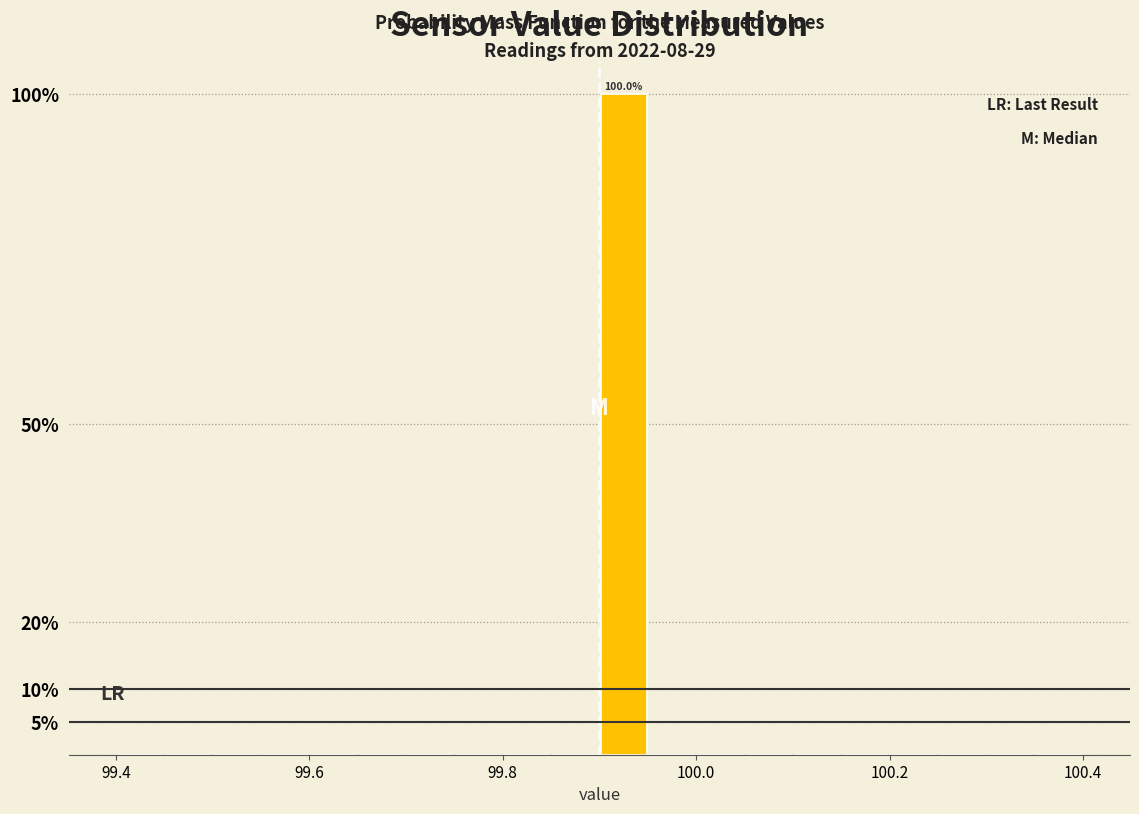

Read against the x-axis, roughly where is the centre of the tallest bar?

99.92